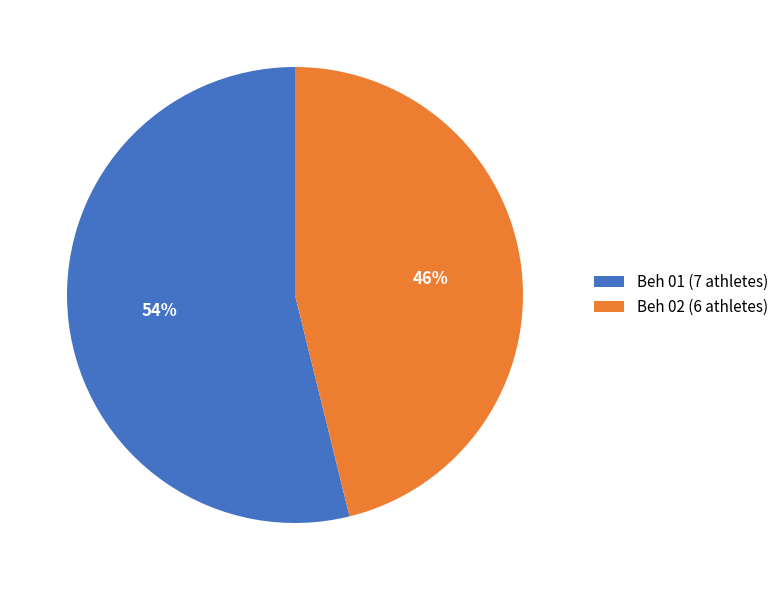

To the nearest percent, what is the combined percentage of Beh 01 and Beh 02?

100%